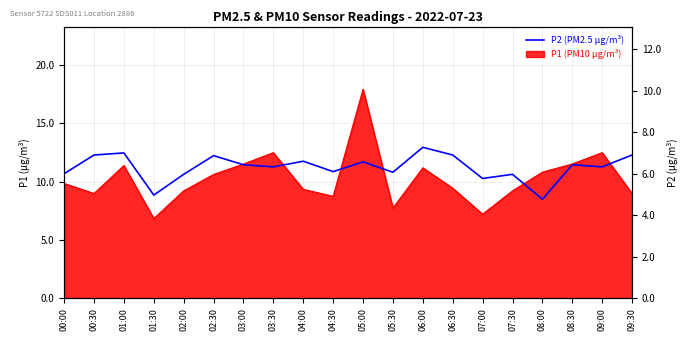

What is the sum of the values at 01:00 and 06:00?

14.3